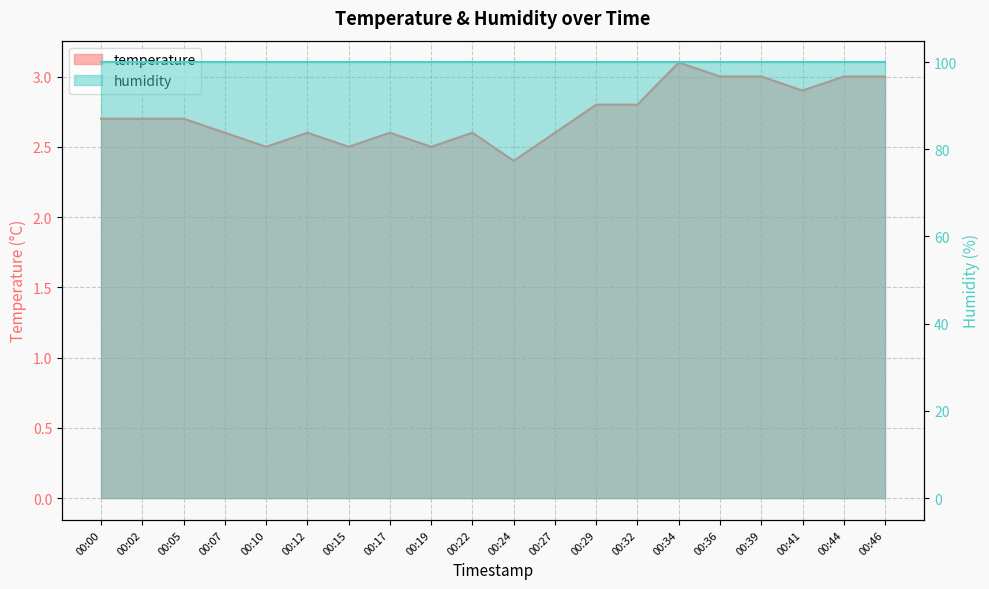

What is the value of the 10th point from the left?

2.6